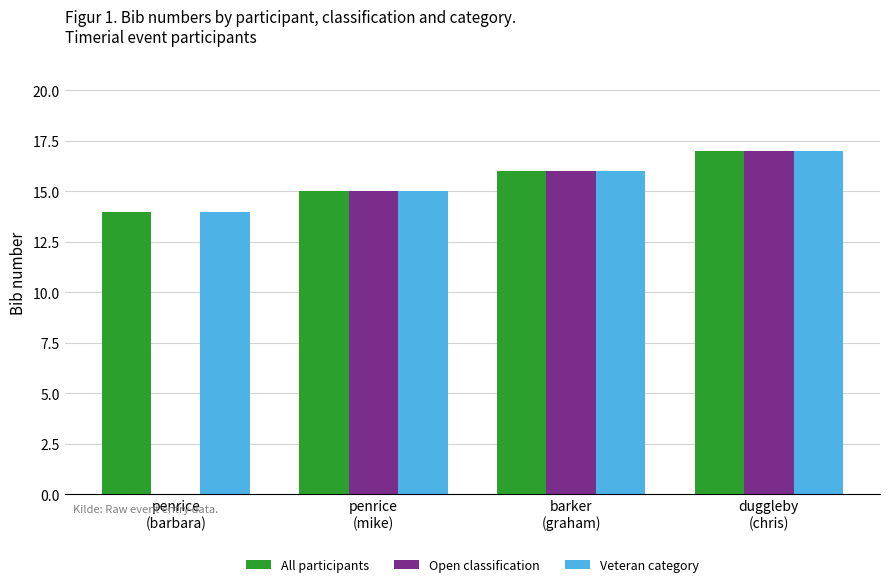

Which series changed the most between penrice
(barbara) and duggleby
(chris)?

Open classification